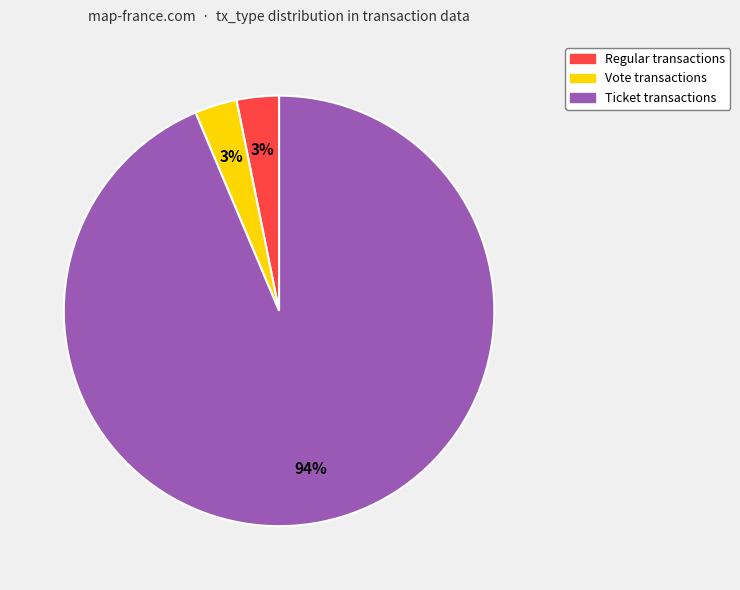

What percentage is the Regular slice, to the nearest percent?

3%